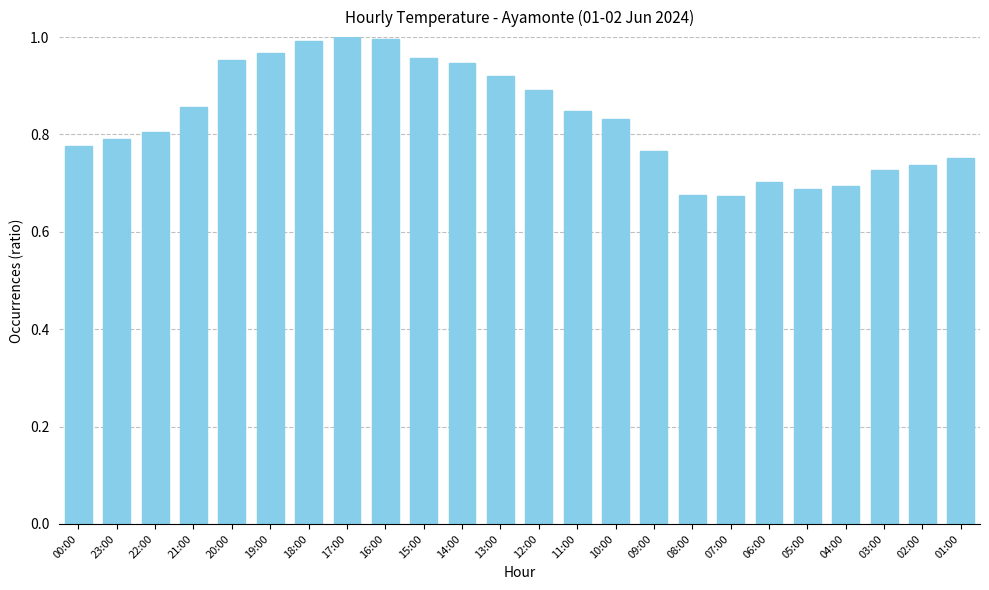

Does the chart contain any negative values?

No